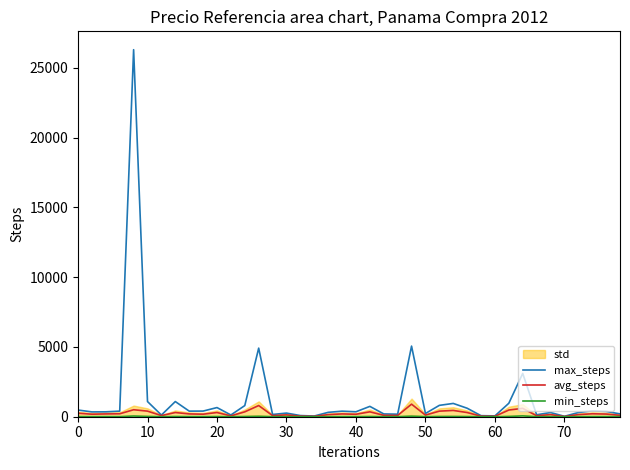

How many data points in min_steps are less than 7?

19